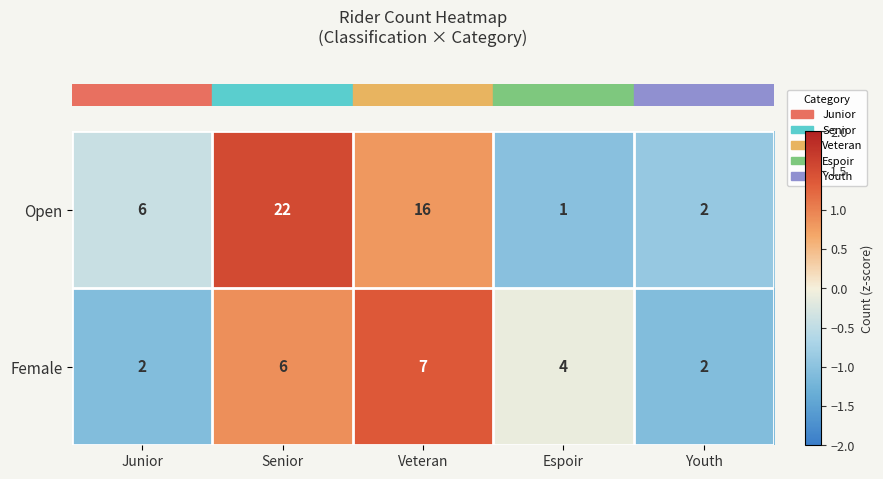

Count the Female values in the range 2 to 6.

4